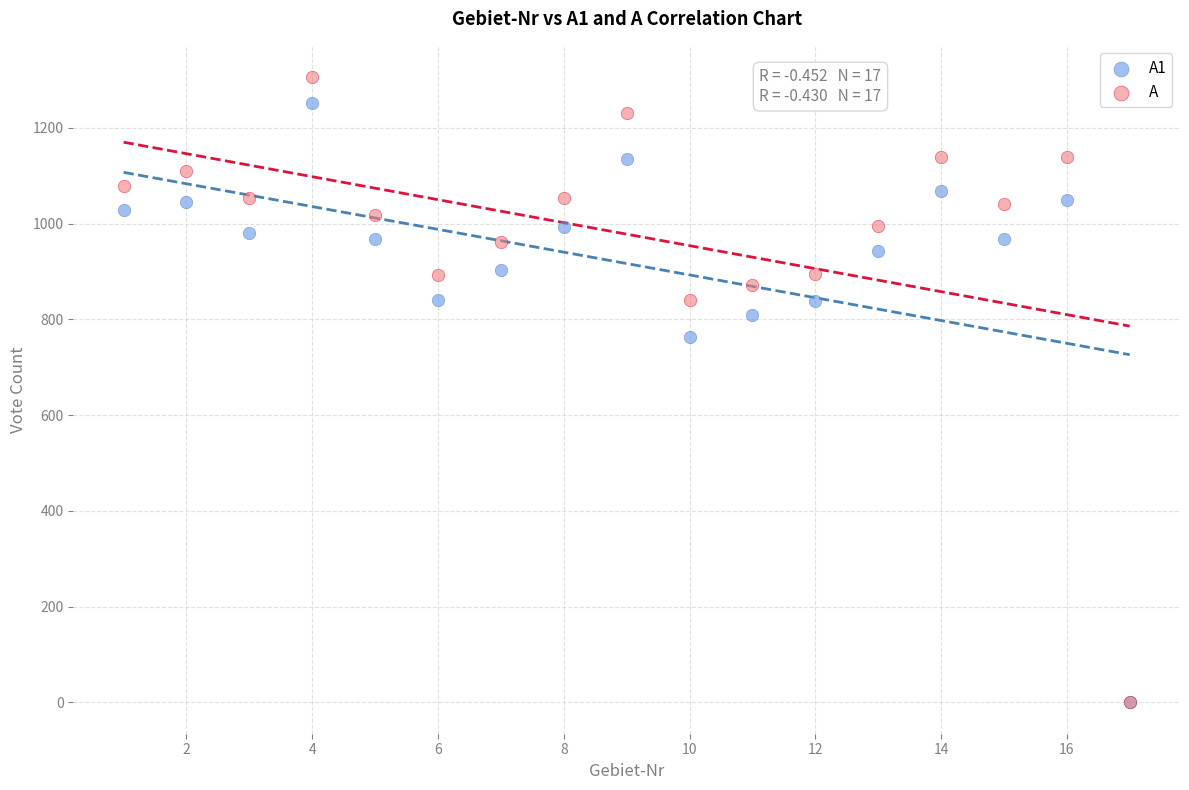

Across all series, what Y value is closest to 653?

764